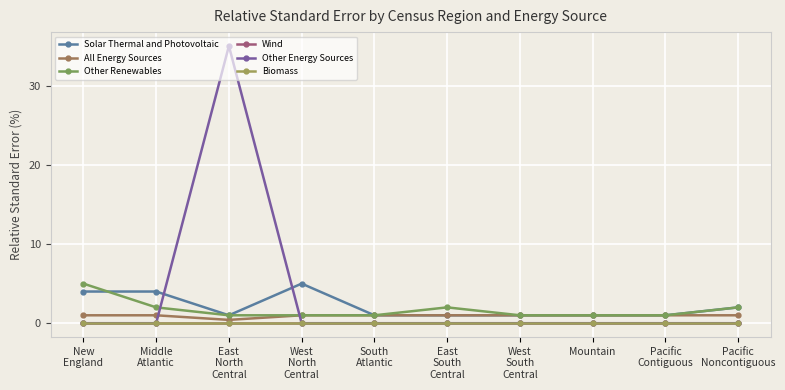

What position from the left is East
South
Central?

6